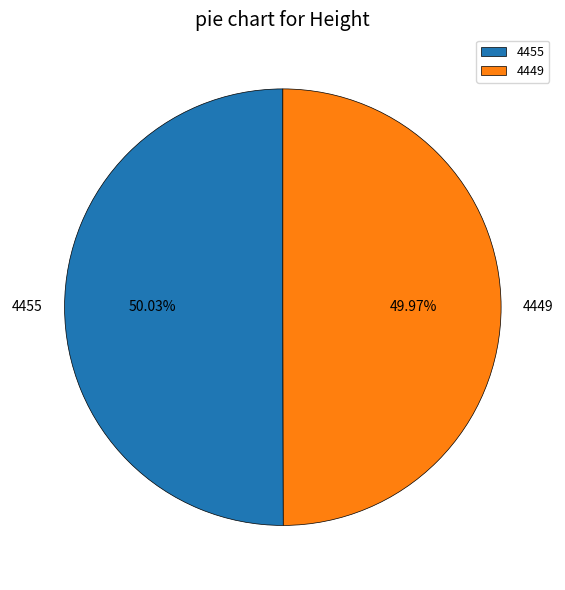

To the nearest percent, what portion does 4449 represent?

50%